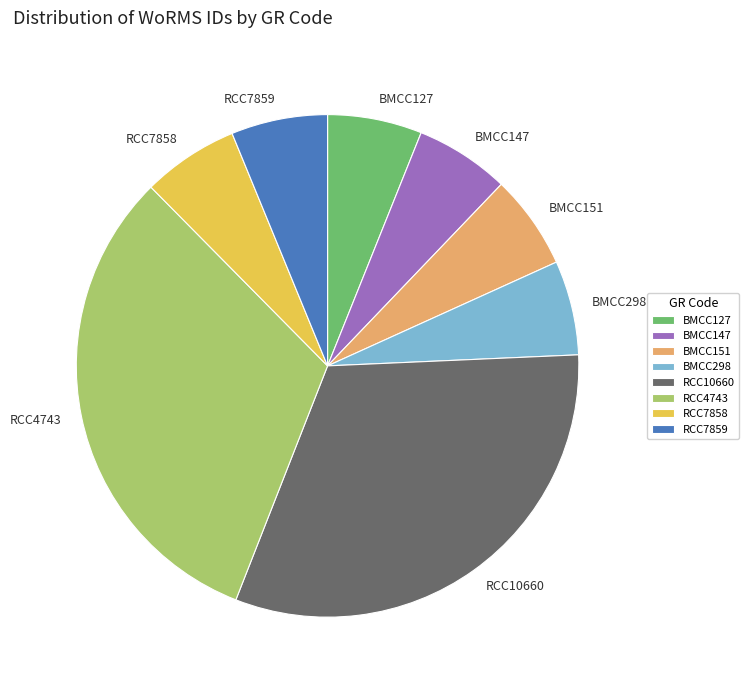

Combined, do BMCC147 and BMCC151 account for over 50%?

No